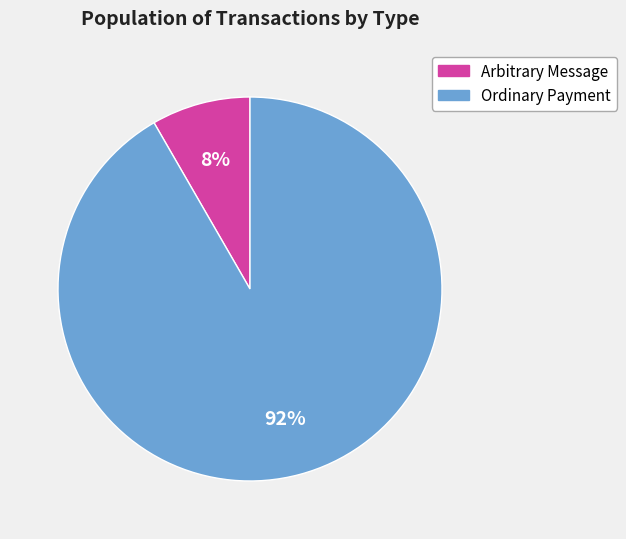

To the nearest percent, what is the average slice percentage?

50%